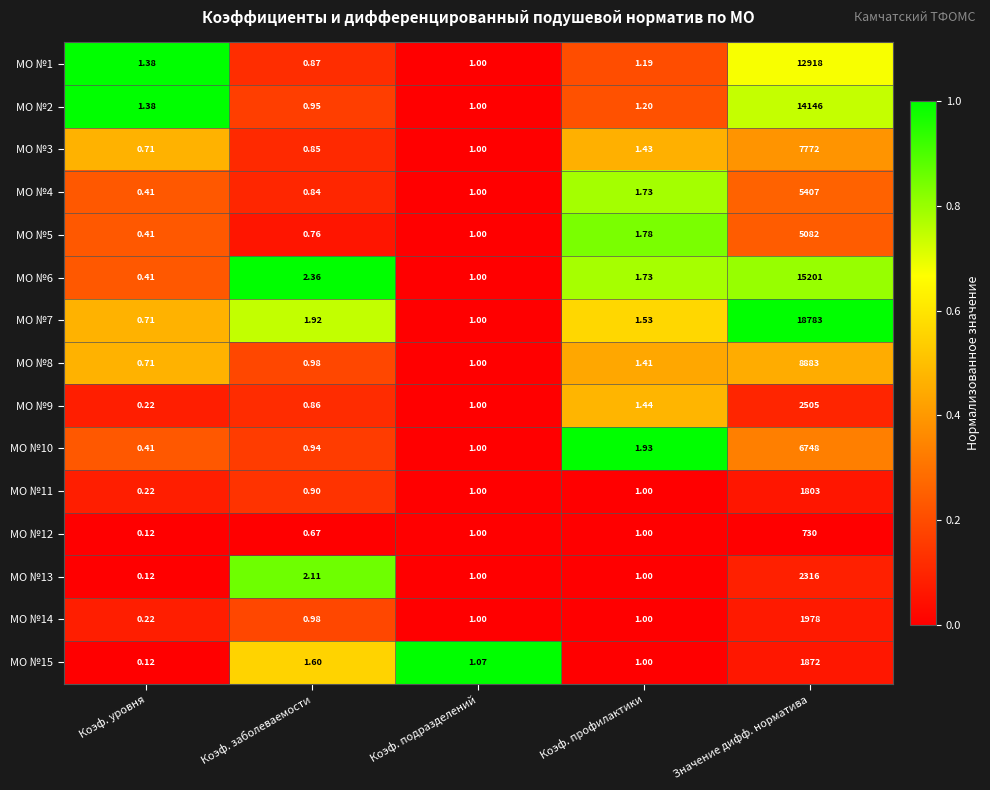

Rank the series by their maximum value, from lowest to highest.

МО №12, МО №11, МО №15, МО №14, МО №13, МО №9, МО №5, МО №4, МО №10, МО №3, МО №8, МО №1, МО №2, МО №6, МО №7